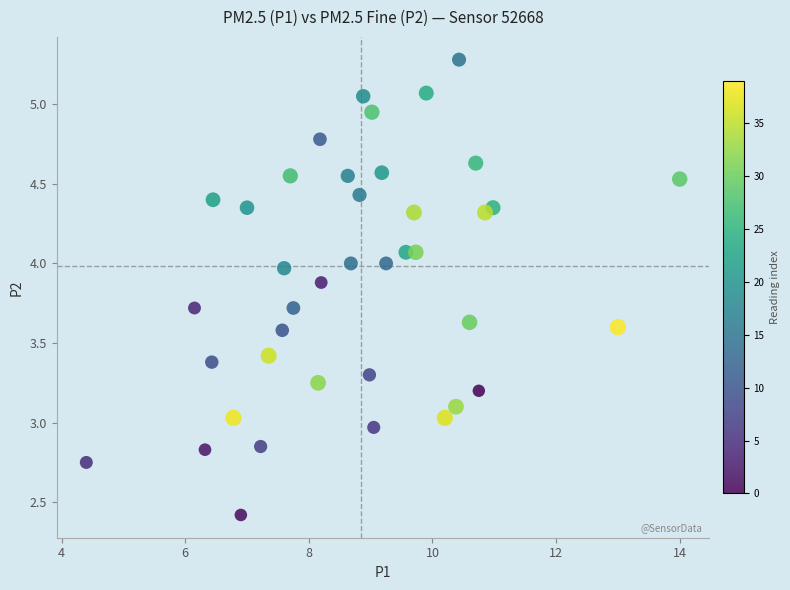

Count the number of points in this scatter plot.

40